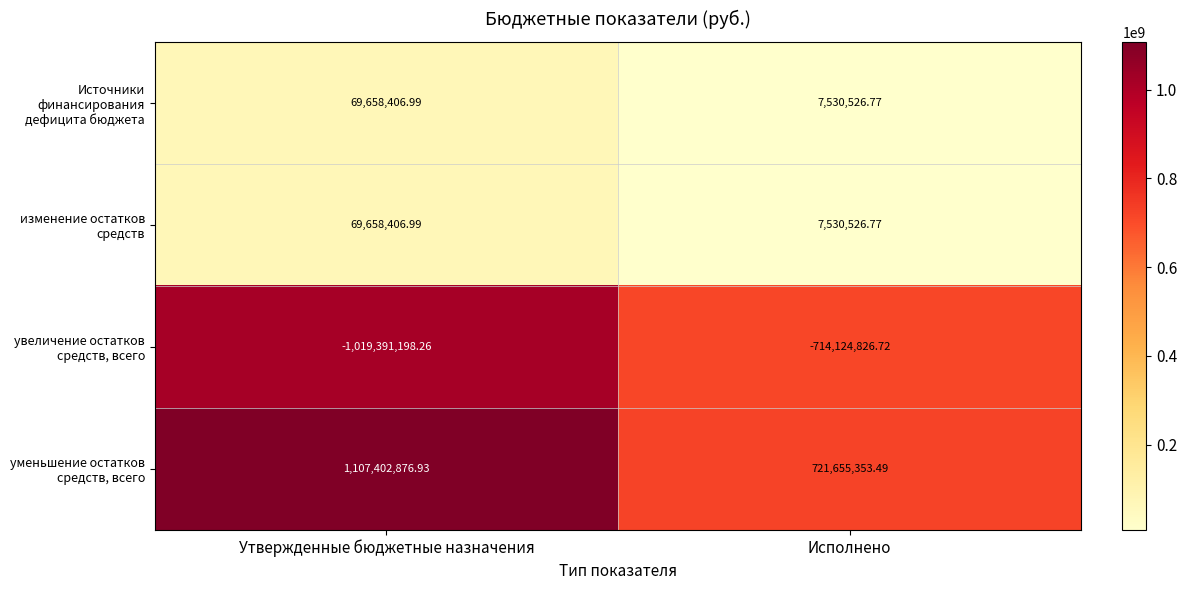

Count the number of categories in the chart.

2